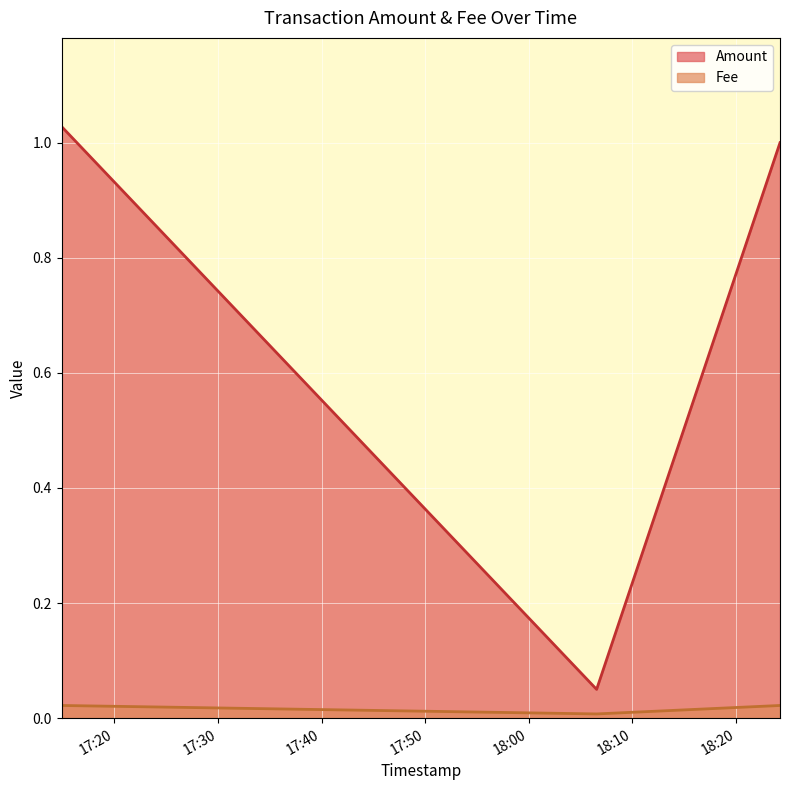

What position from the right is 2019-05-13 18:06:33?

2